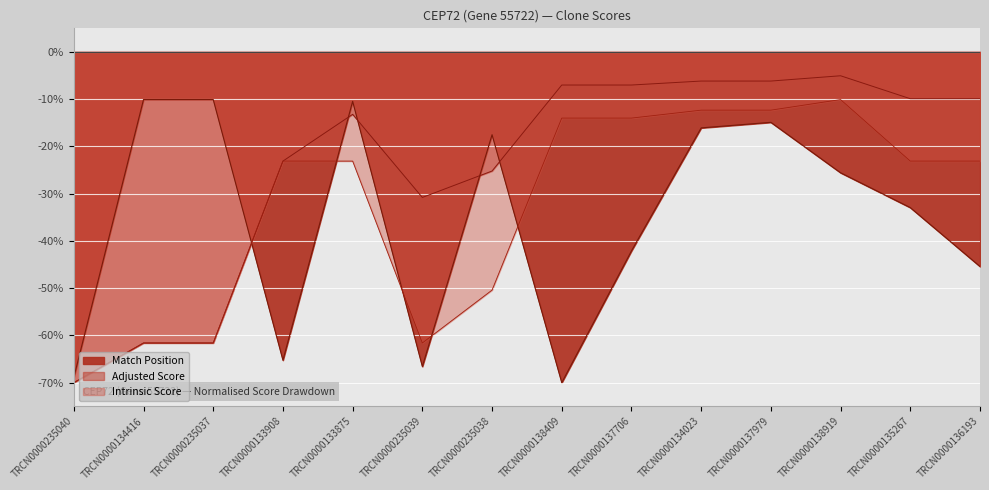

What are all the series names shown in the legend?

Match Position, Adjusted Score, Intrinsic Score